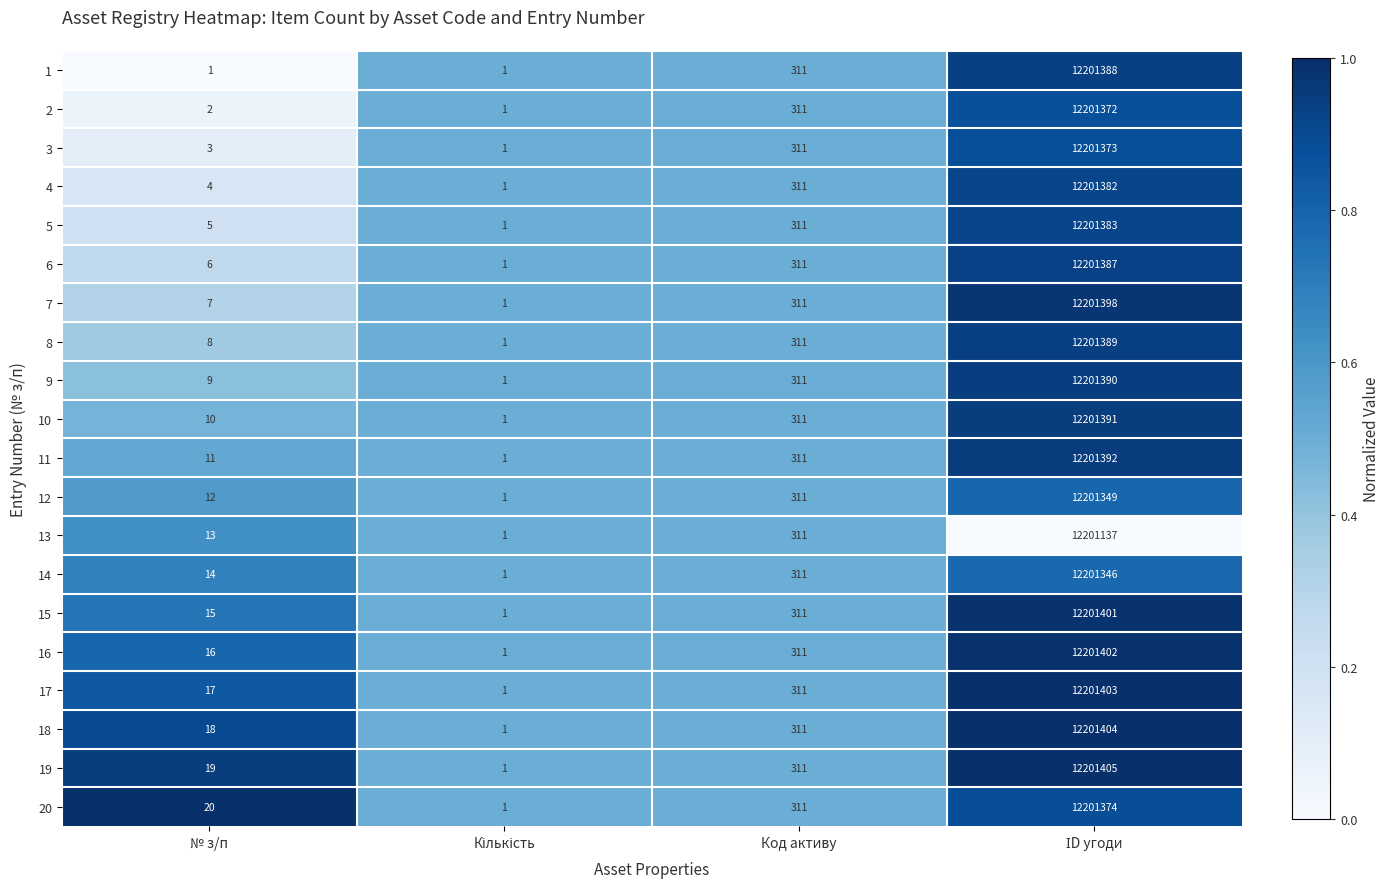

What value does the 17 series have at Код активу?

311